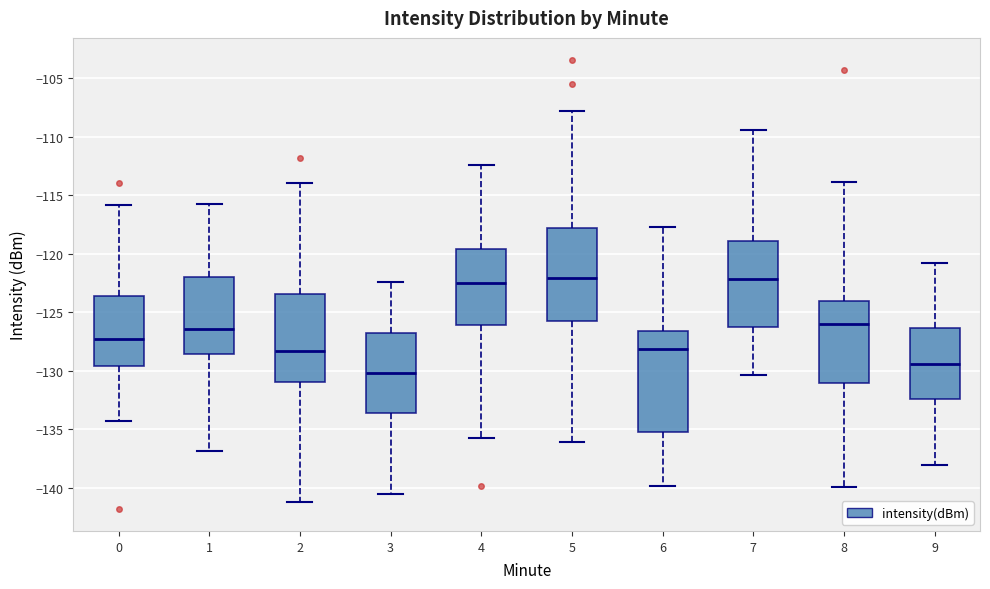

Reading left to right, read every box against the y-axis: the position of its median line, the range the box covers, and the ends of its whiskers. The values are not printed on the chart, so give them approximately, as read against the axis.

0: median -127.5, box -129.5 to -123.5, whiskers -134.5 to -116.0
1: median -126.5, box -128.5 to -122.0, whiskers -137.0 to -116.0
2: median -128.5, box -131.0 to -123.5, whiskers -141.0 to -114.0
3: median -130.0, box -133.5 to -126.5, whiskers -140.5 to -122.5
4: median -122.5, box -126.0 to -119.5, whiskers -135.5 to -112.5
5: median -122.0, box -126.0 to -118.0, whiskers -136.0 to -108.0
6: median -128.0, box -135.0 to -126.5, whiskers -140.0 to -117.5
7: median -122.0, box -126.0 to -119.0, whiskers -130.5 to -109.5
8: median -126.0, box -131.0 to -124.0, whiskers -140.0 to -114.0
9: median -129.5, box -132.5 to -126.5, whiskers -138.0 to -121.0